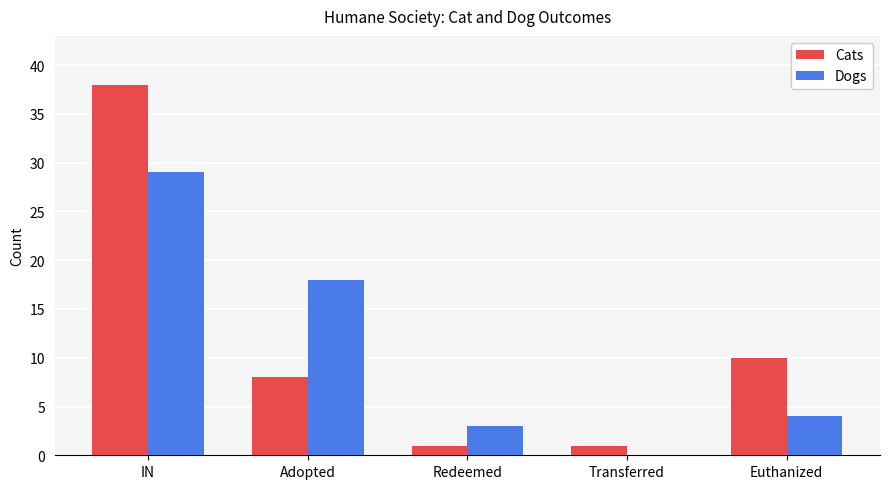

What is the total value across all series at Adopted?

26